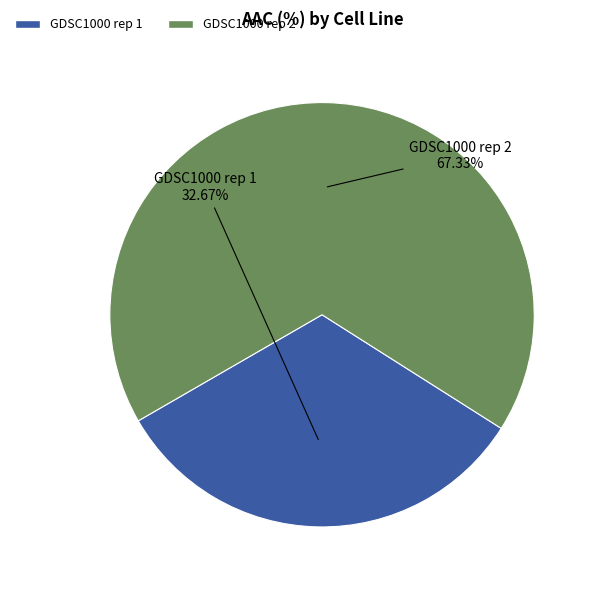

What percentage is the GDSC1000 rep 2 slice, to the nearest percent?

67%